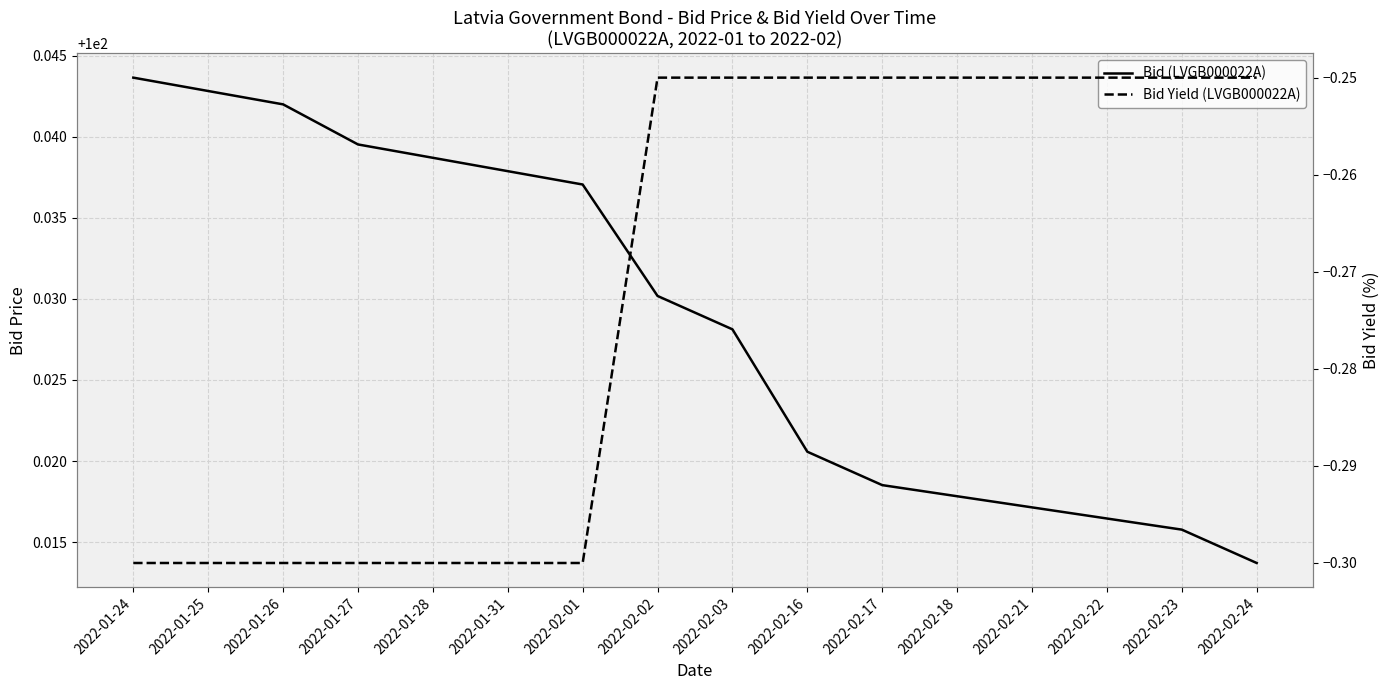

What is the label of the 16th point from the left?

2022-02-24